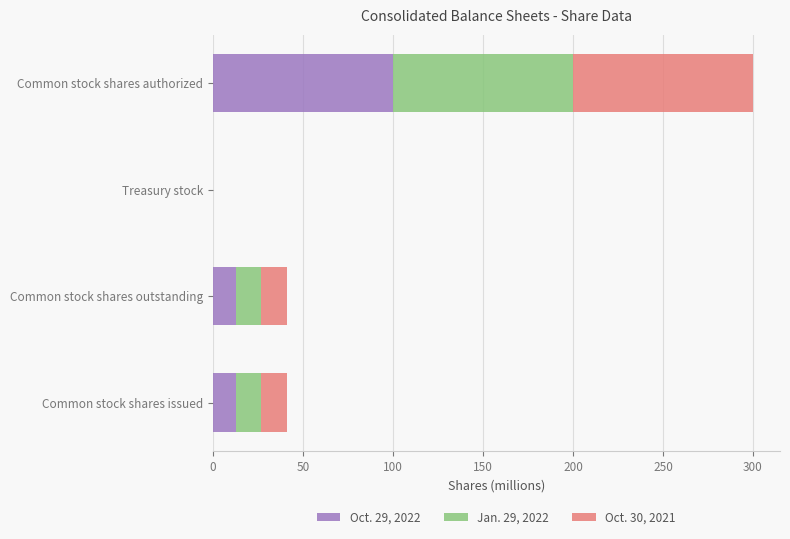

At which category is the sum across all series the highest?

Common stock shares authorized